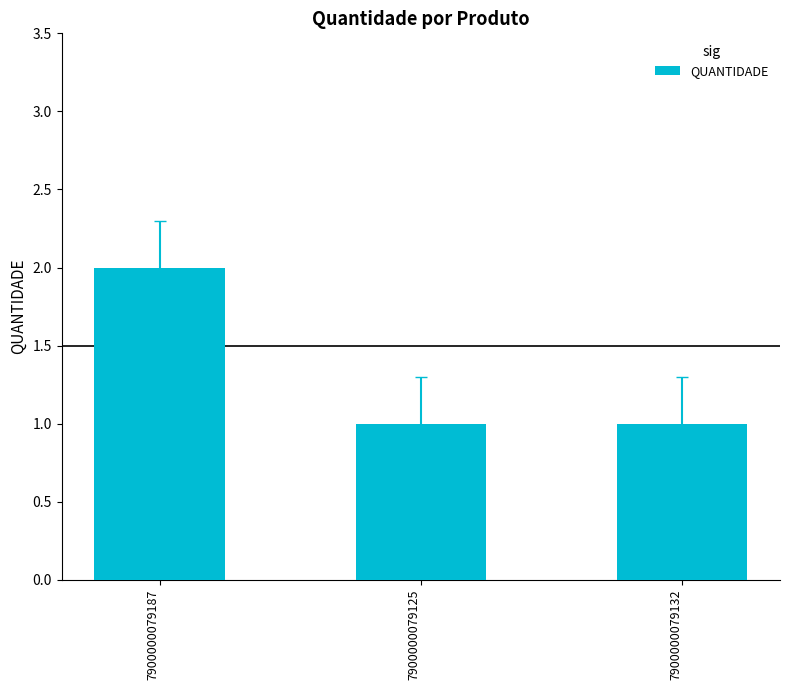

Reading left to right, transcribe all the data shown in this chart.

2	1	1